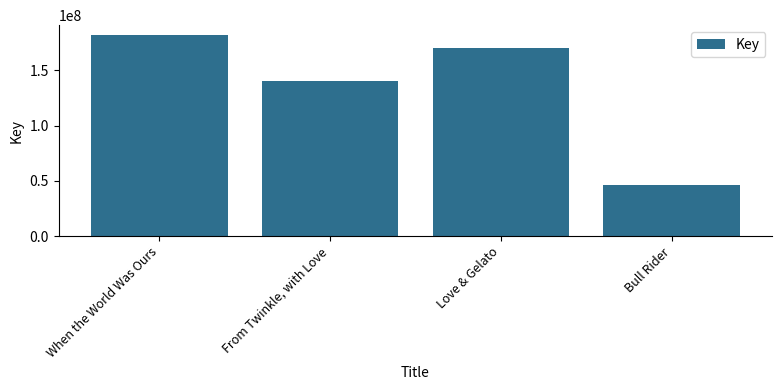

Reading left to right, transcribe all the data shown in this chart.

When the World Was Ours=181737299	From Twinkle, with Love=139874240	Love & Gelato=169942786	Bull Rider=46477589